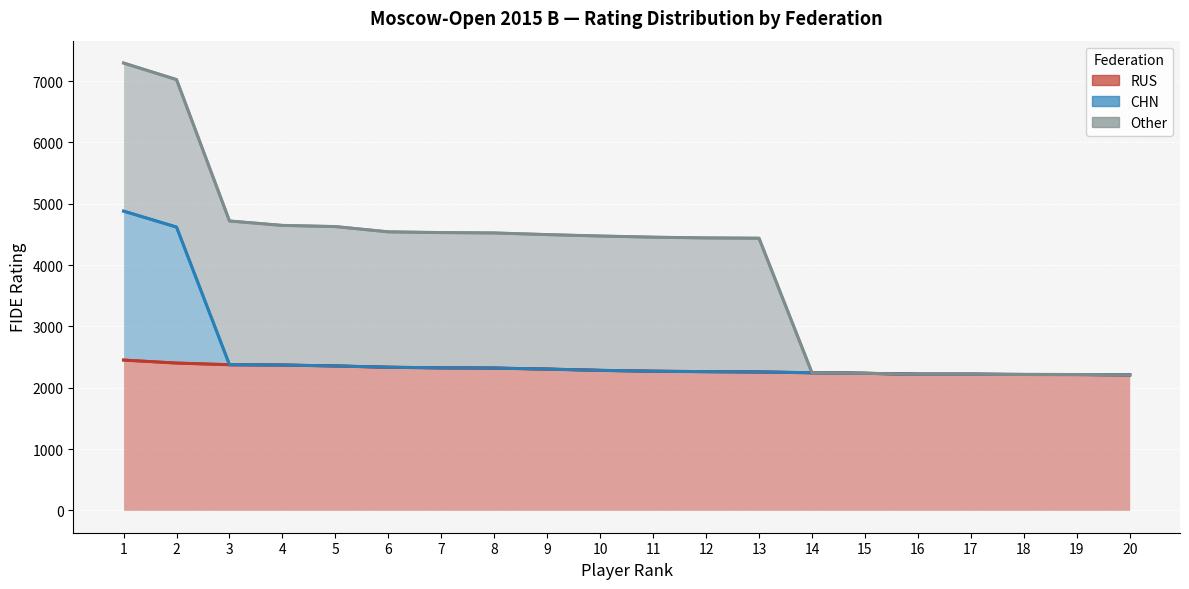

Which series has the largest range (max minus min)?

CHN